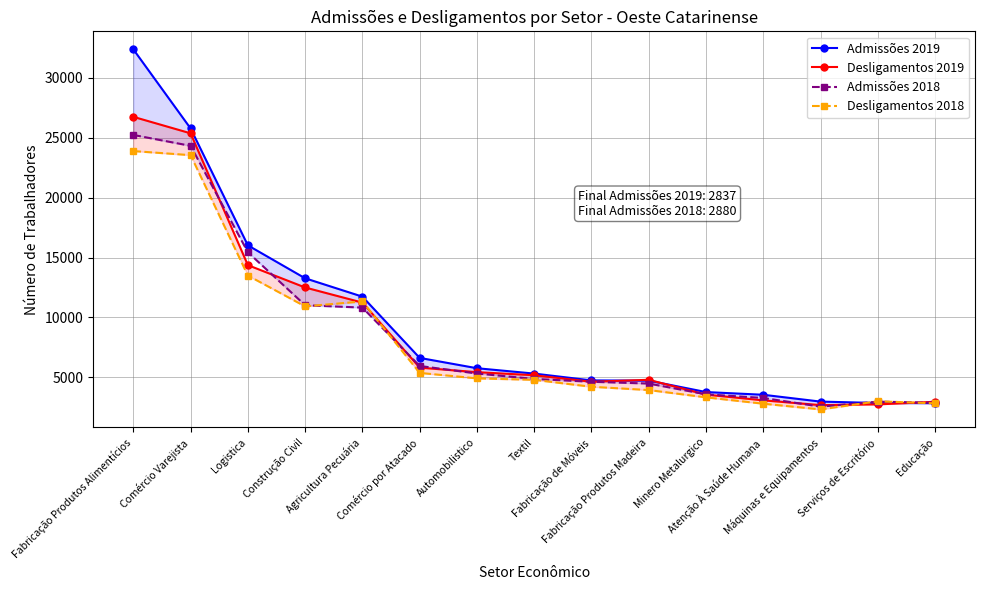

Does the chart have visible grid lines?

Yes